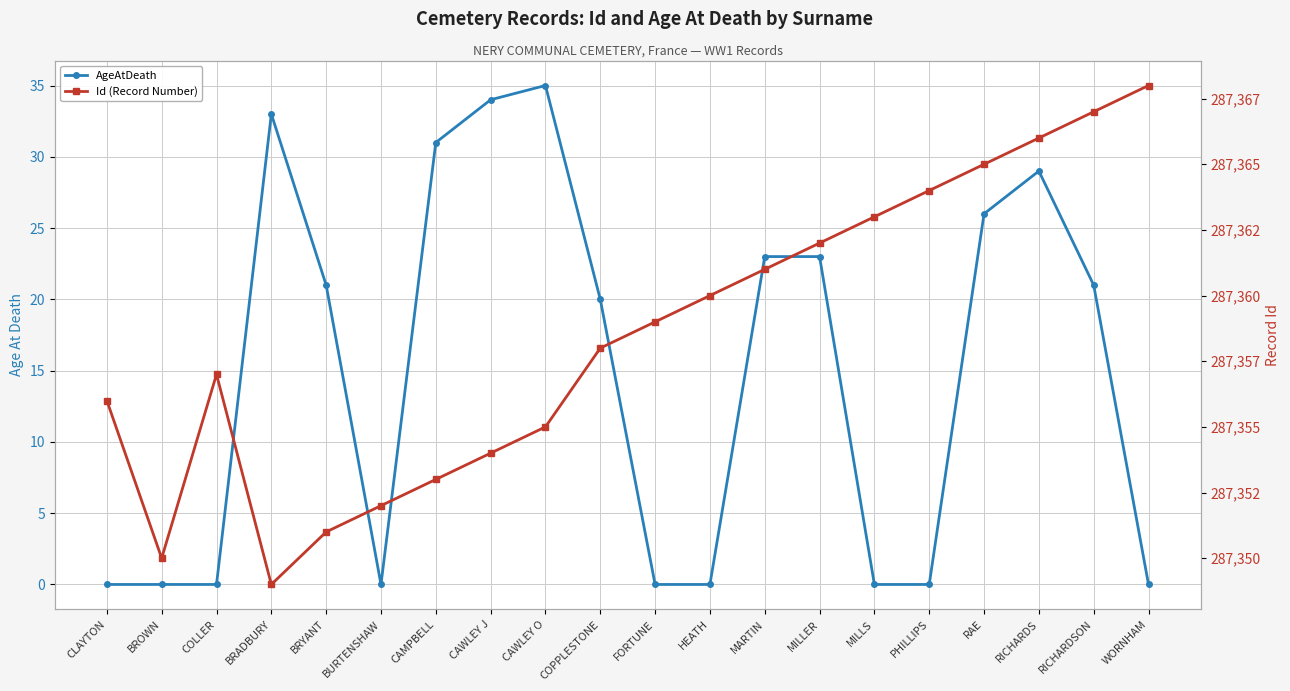

What are all the series names shown in the legend?

AgeAtDeath, Id (Record Number)